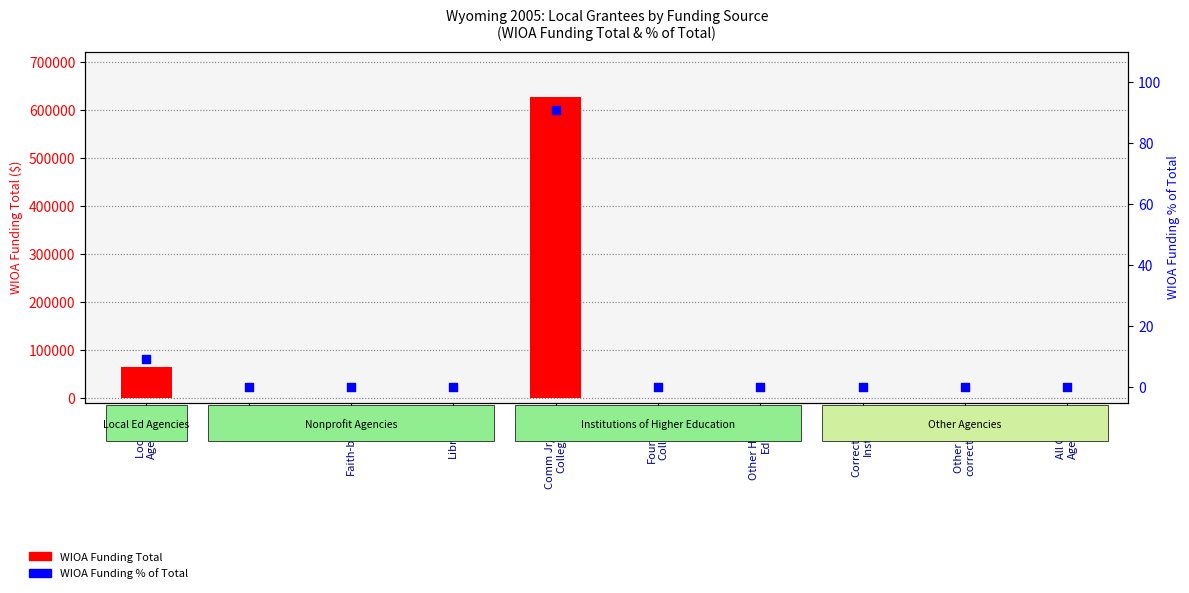

Which series reaches the maximum Y coordinate?

WIOA Funding Total